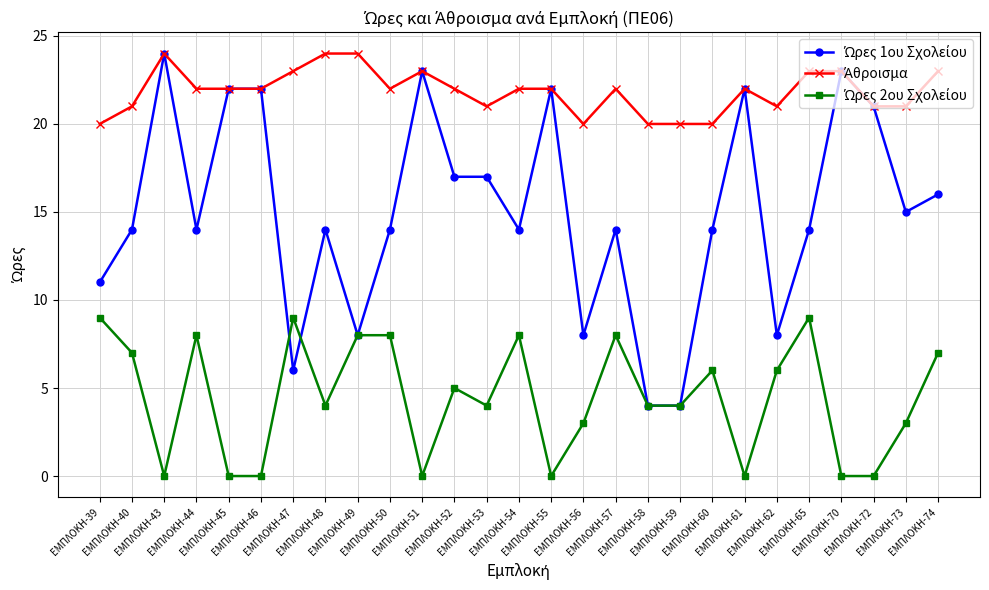

Reading right to left, list all the values displayed in this chart.

Ώρες 1ου Σχολείου: 16	15	21	23	14	8	22	14	4	4	14	8	22	14	17	17	23	14	8	14	6	22	22	14	24	14	11
Άθροισμα: 23	21	21	23	23	21	22	20	20	20	22	20	22	22	21	22	23	22	24	24	23	22	22	22	24	21	20
Ώρες 2ου Σχολείου: 7	3	0	0	9	6	0	6	4	4	8	3	0	8	4	5	0	8	8	4	9	0	0	8	0	7	9